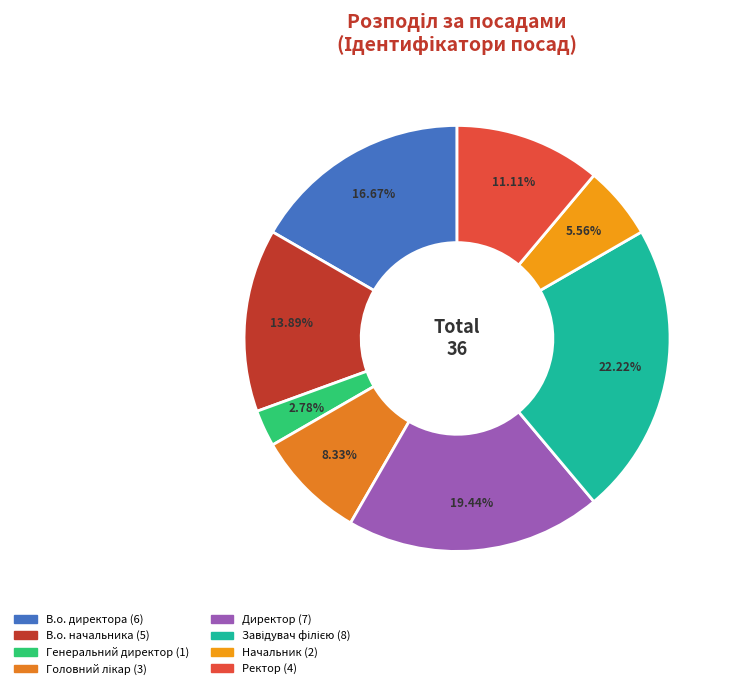

Is Директор the majority of the pie?

No